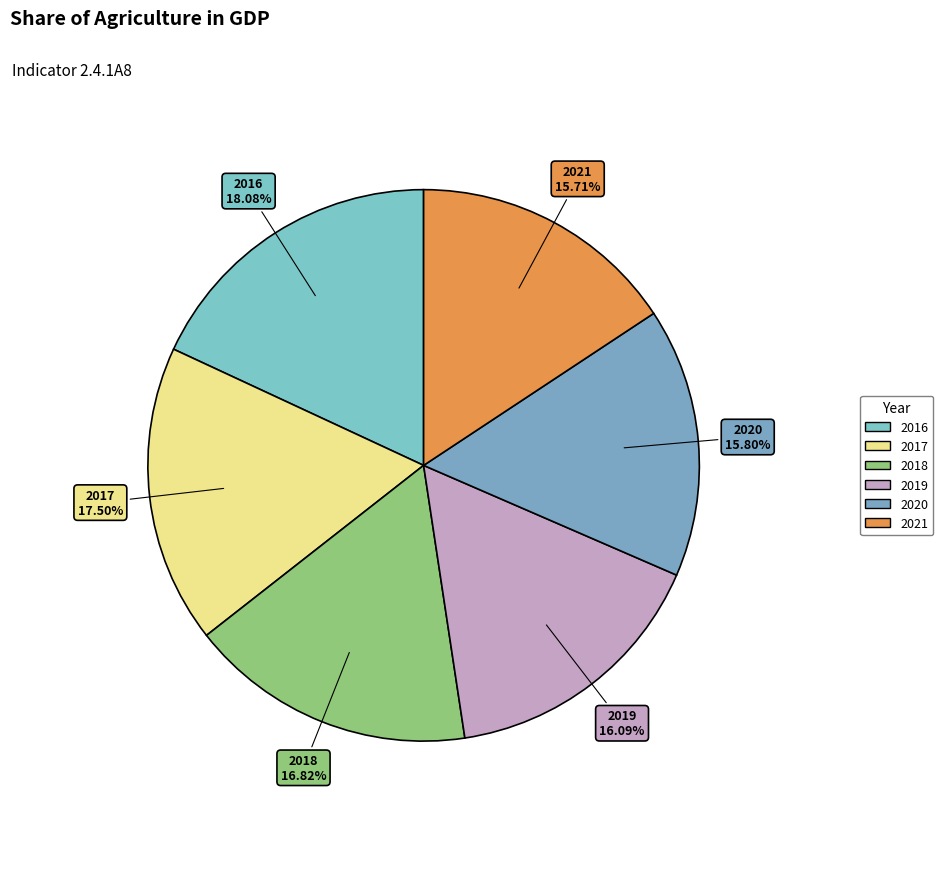

The 2021 slice represents 24% of the pie. True or false?

False